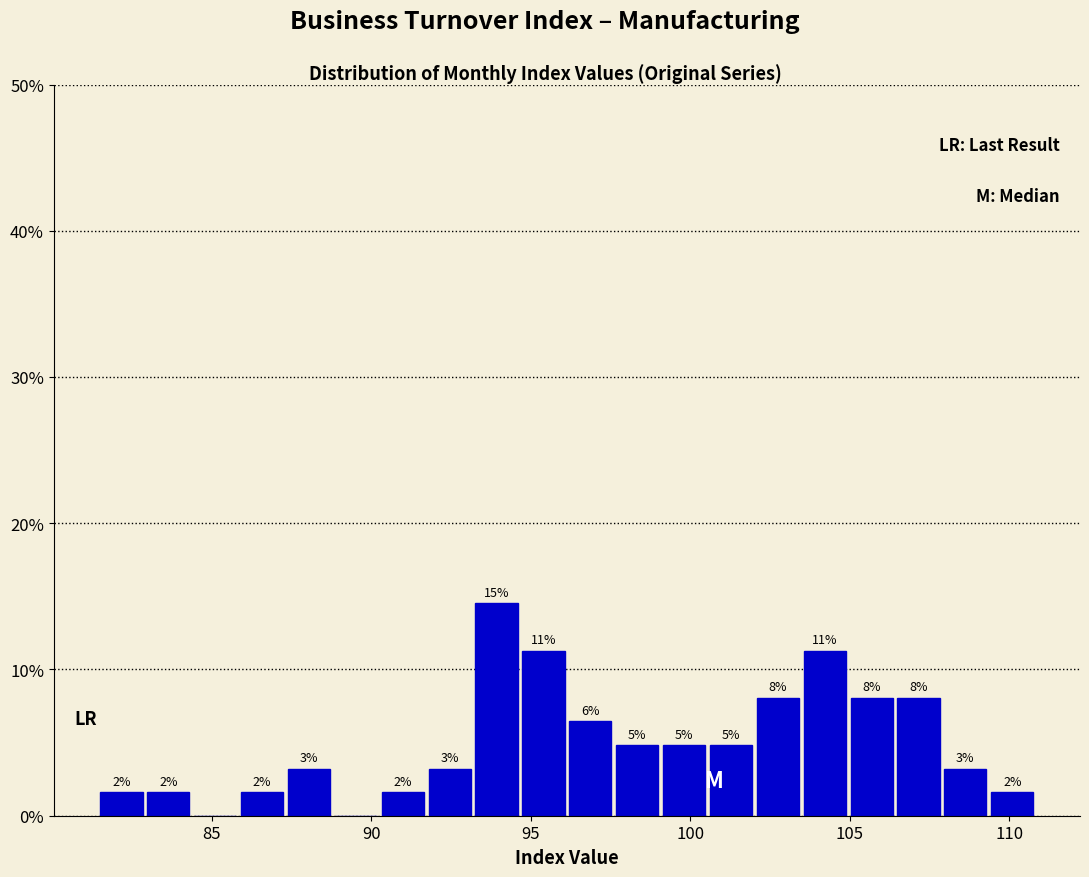

Around what value on the x-axis is the tallest bar? Give the approximate position of its centre, as read against the axis.

94.0